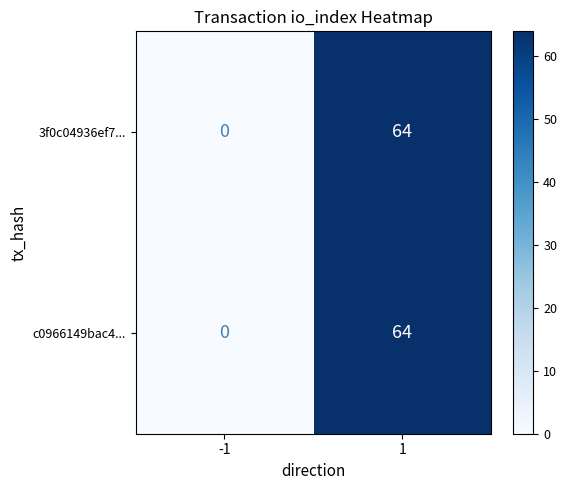

Is it true that 3f0c04936ef7... equals -35 at -1?

False